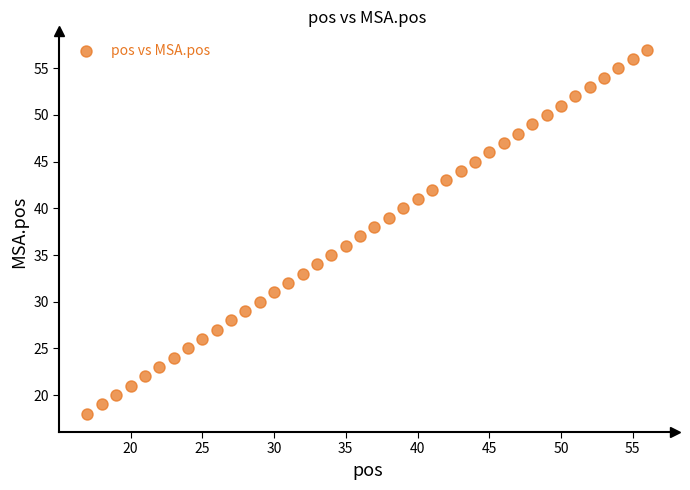

What is the range of Y values (max minus min)?

39